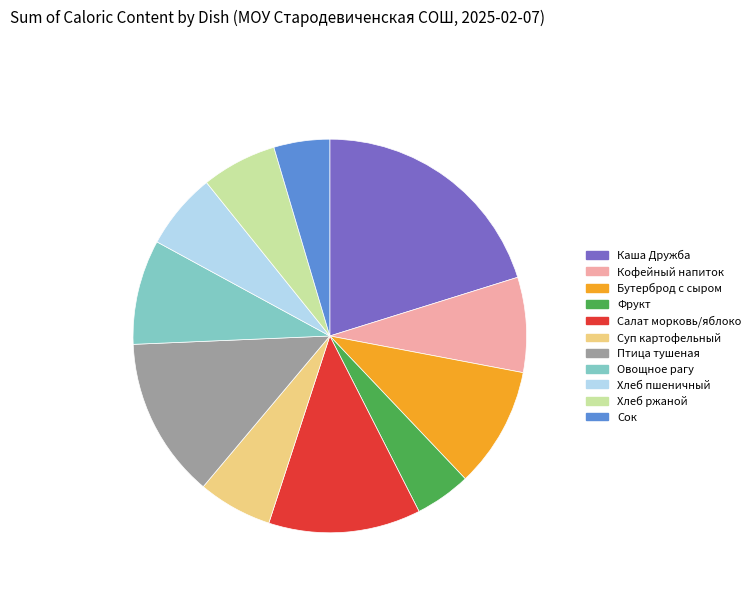

How many slices are in this pie chart?

11